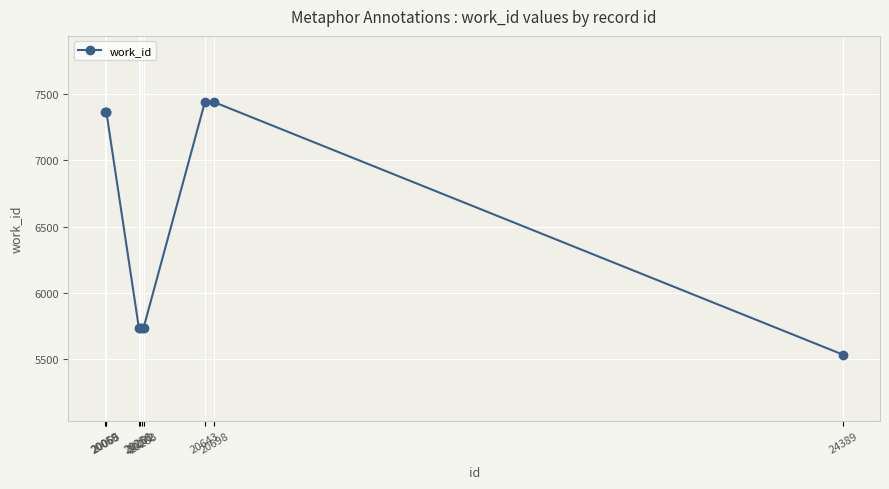

What value does the data have at 20256?

5736